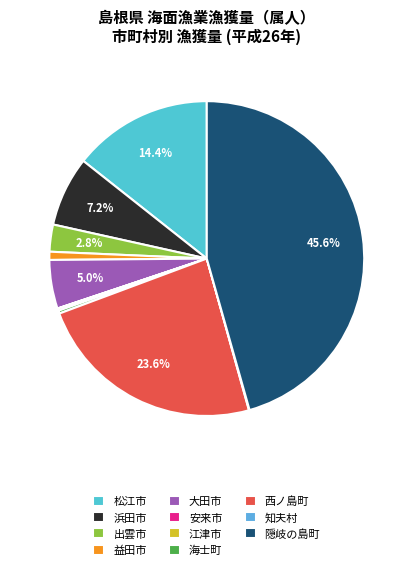

Which slice is the smallest?

安来市